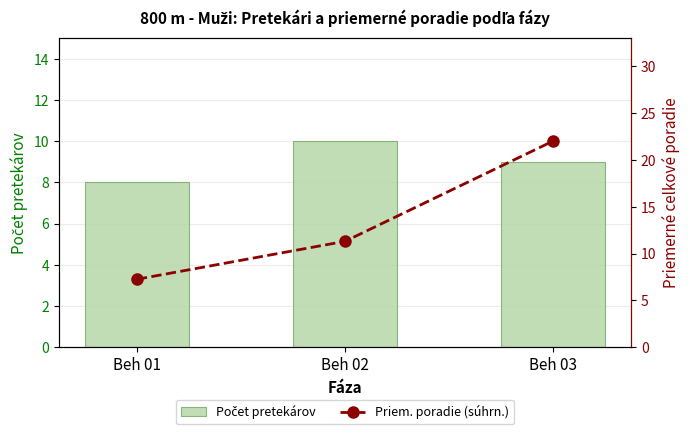

Are the bars grouped side by side (vs. stacked)?

Yes